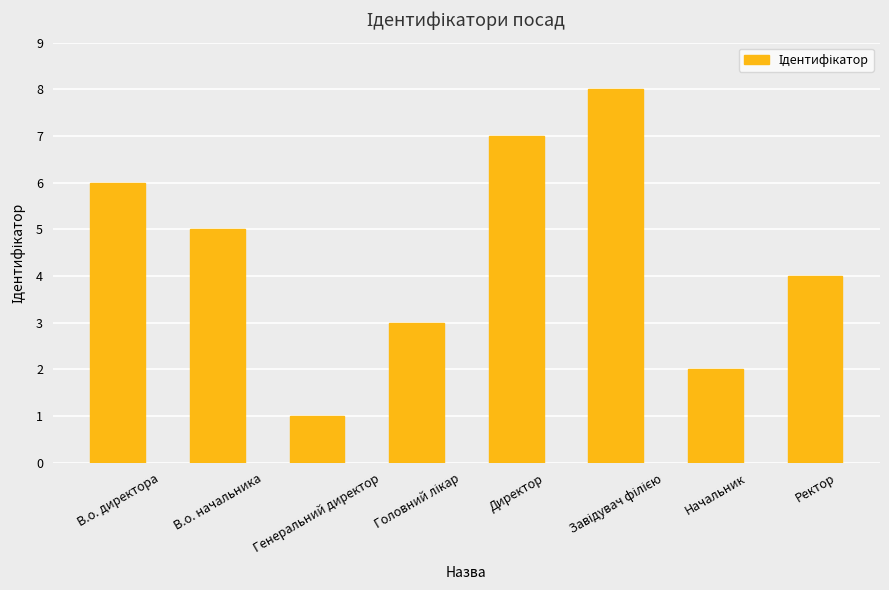

Reading left to right, extract all data points from this chart.

6	5	1	3	7	8	2	4